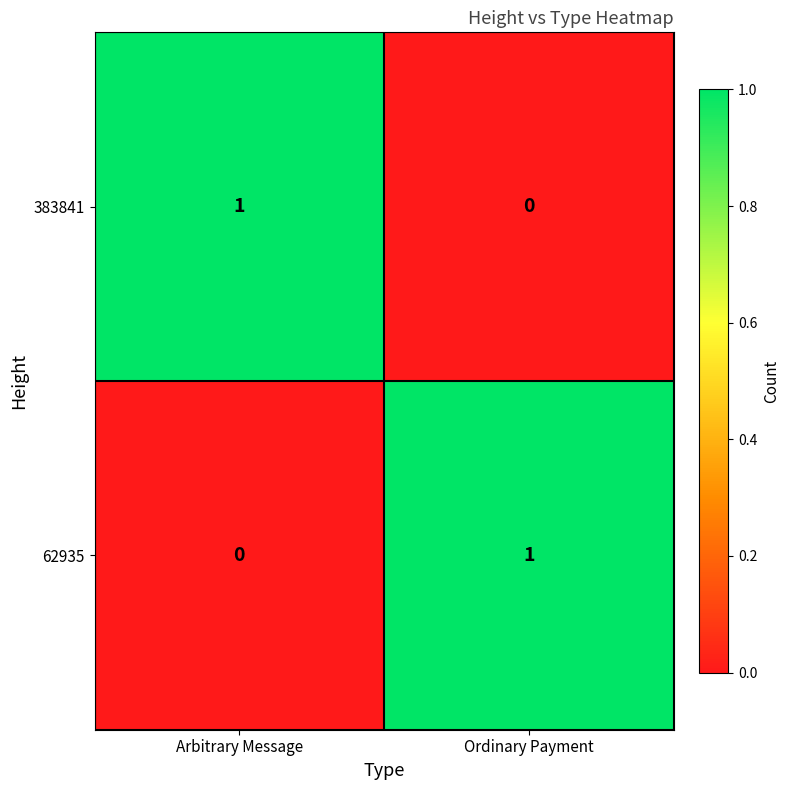

How many categories are shown in the chart?

2